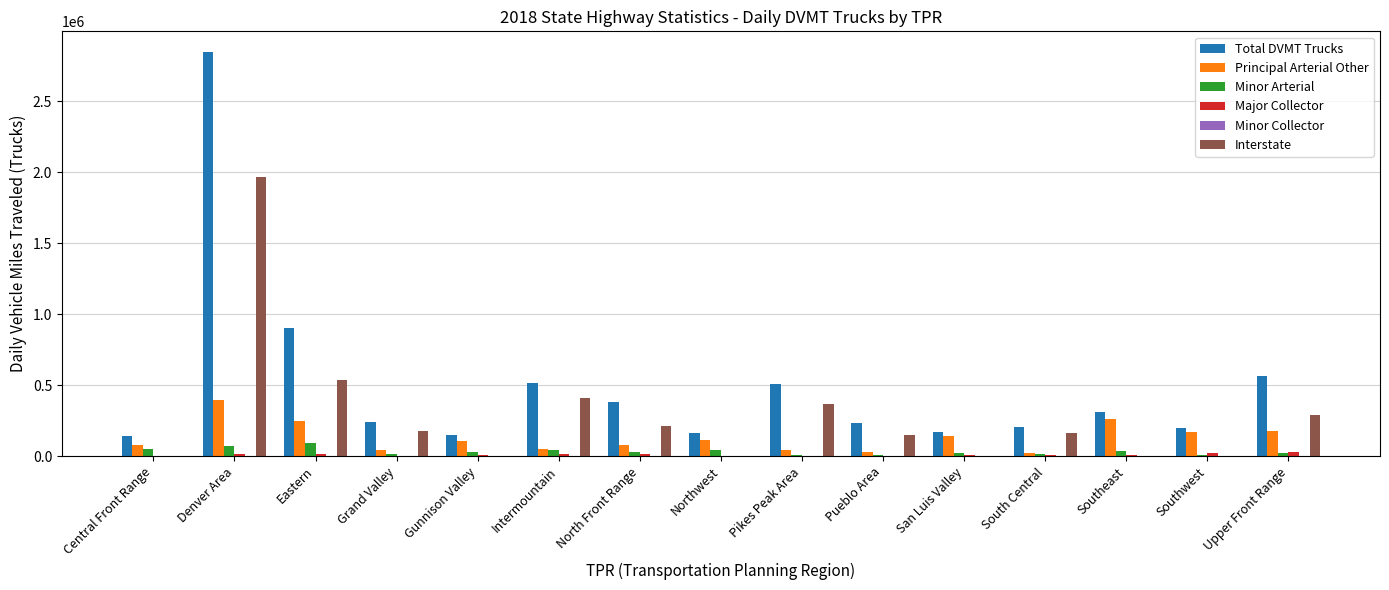

How many series are shown in this chart?

6